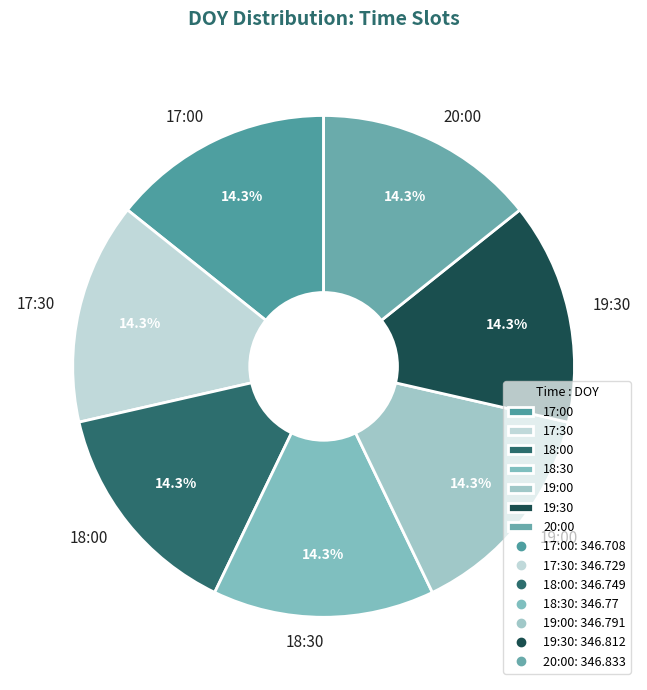

Is it true that 19:00 is 14% of the pie?

True